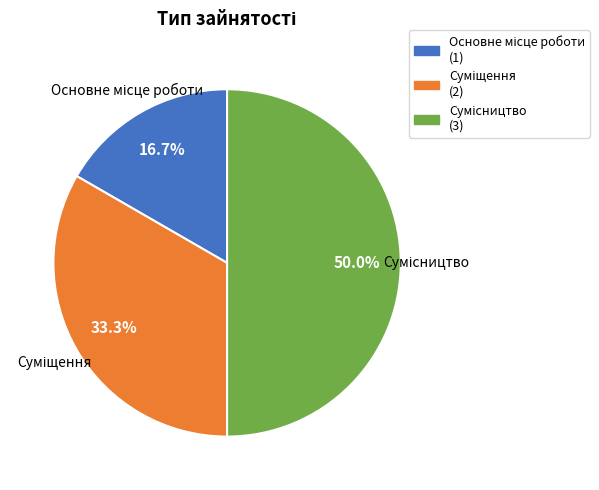

How many slices are in this pie chart?

3